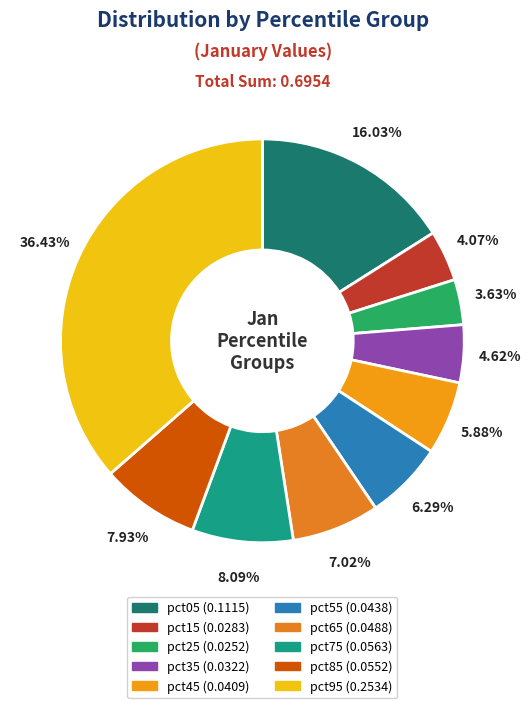

How many segments does this pie chart have?

10